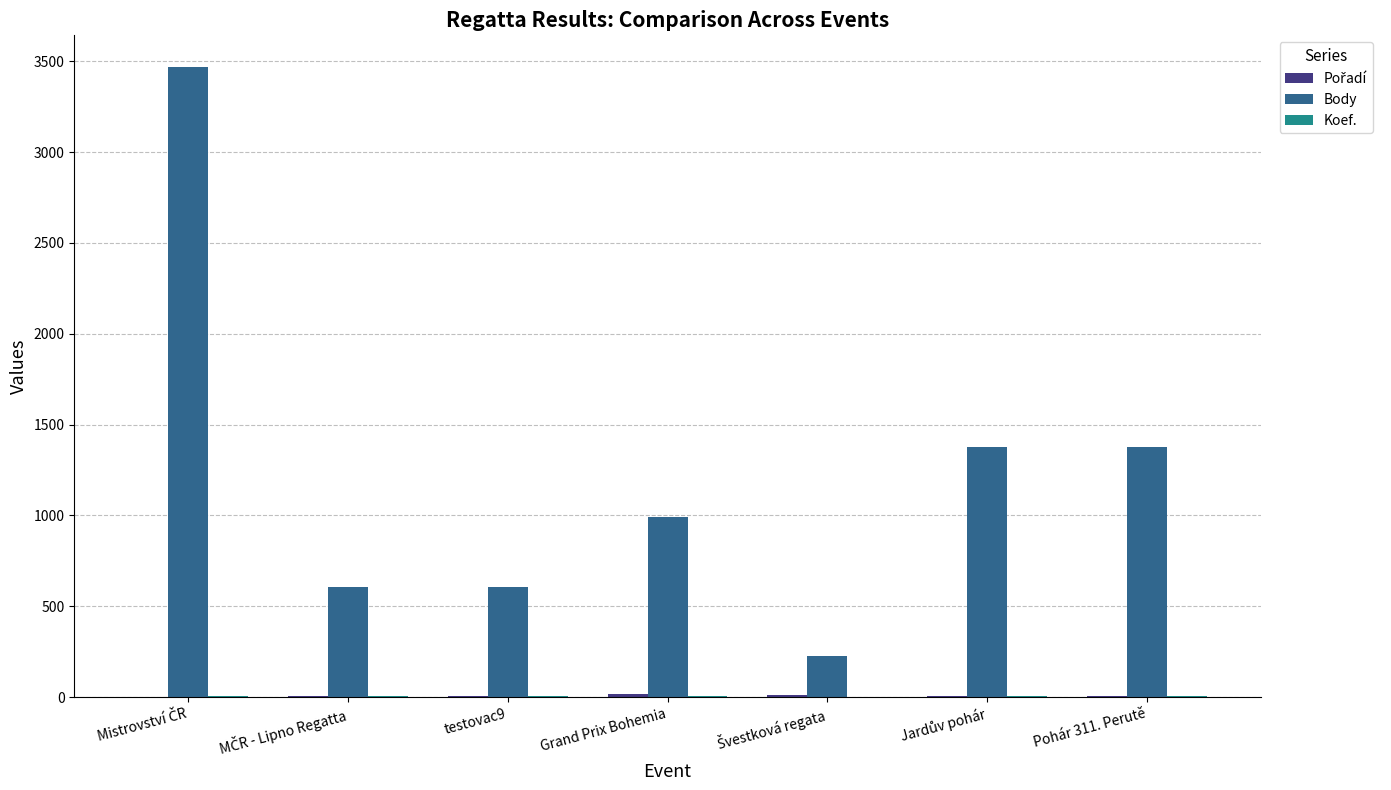

Which series has the largest total across all categories?

Body